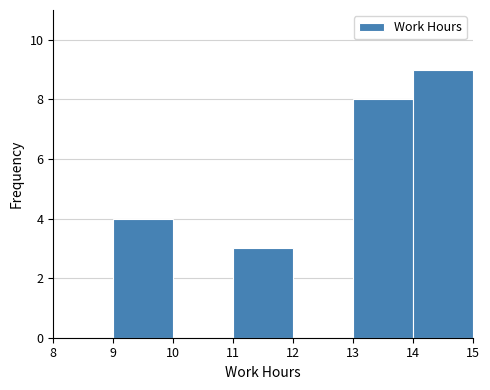

How tall is the bar that spans 13 to 14 on the x-axis? The values are not printed on the chart, so give them approximately, as read against the axis.

8